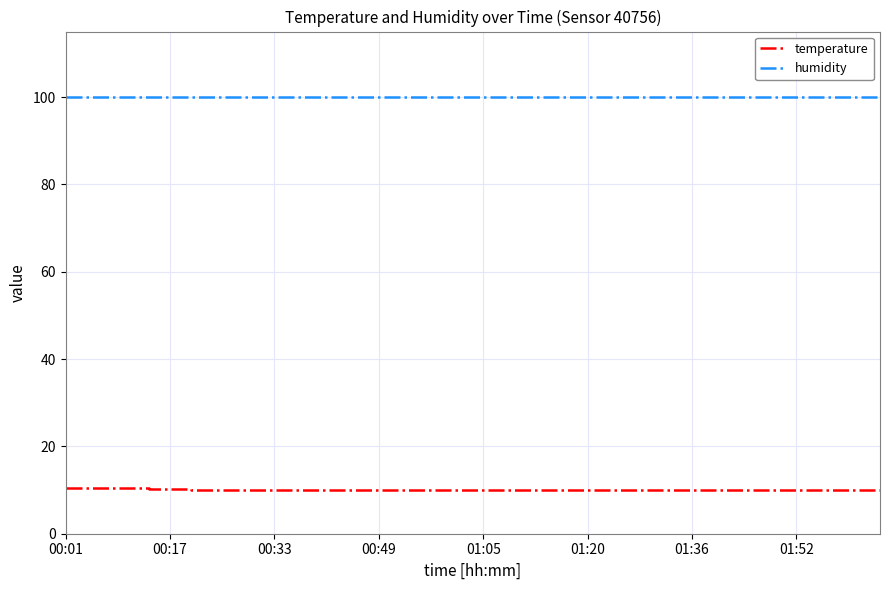

Rank the series by their average value, from highest to lowest.

humidity, temperature